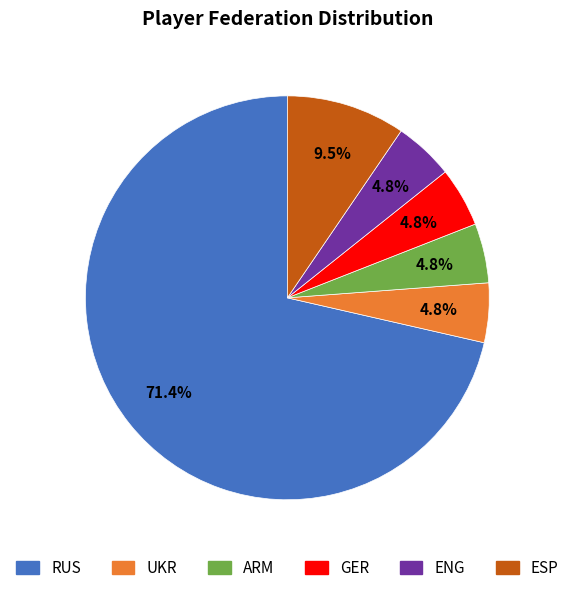

Which has a higher value, RUS or ESP?

RUS